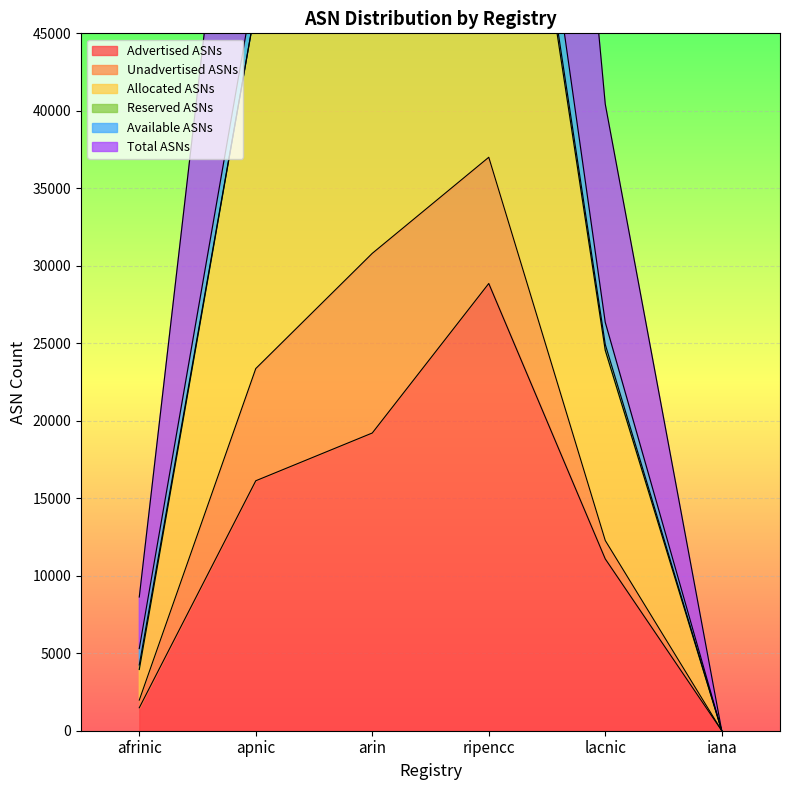

What is the highest value of the Advertised ASNs series?

28858